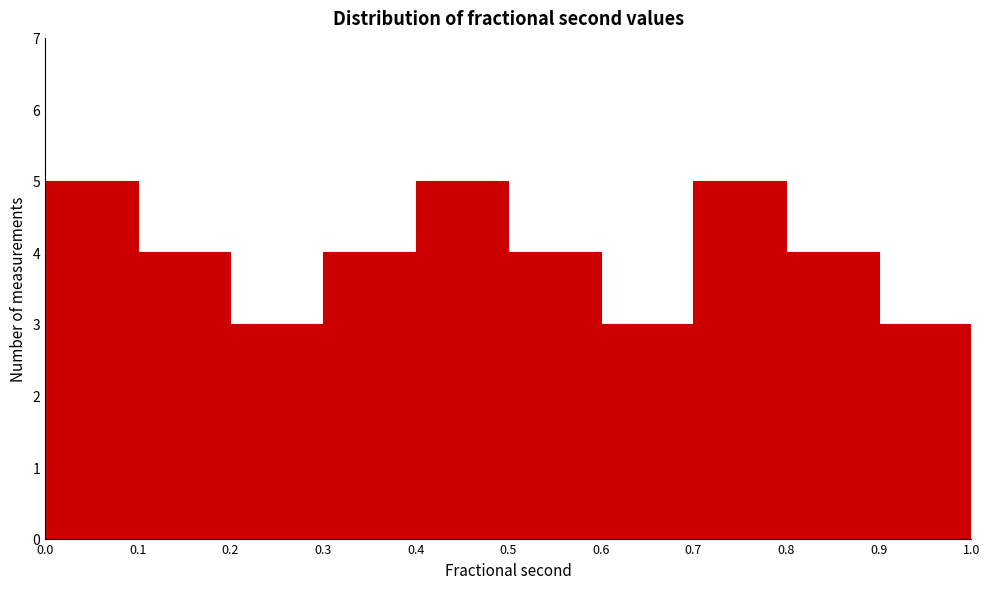

Reading left to right, list every bar in this chart as the range it spans on the x-axis followed by its height. The values are not printed on the chart, so give them approximately, as read against the axis.

0.0 to 0.1: 5
0.1 to 0.2: 4
0.2 to 0.3: 3
0.3 to 0.4: 4
0.4 to 0.5: 5
0.5 to 0.6: 4
0.6 to 0.7: 3
0.7 to 0.8: 5
0.8 to 0.9: 4
0.9 to 1.0: 3